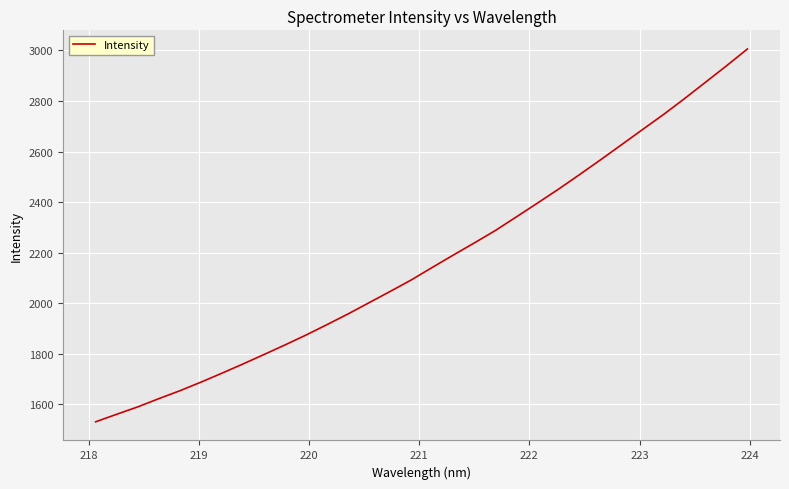

What is the minimum value shown in the chart?

1531.5